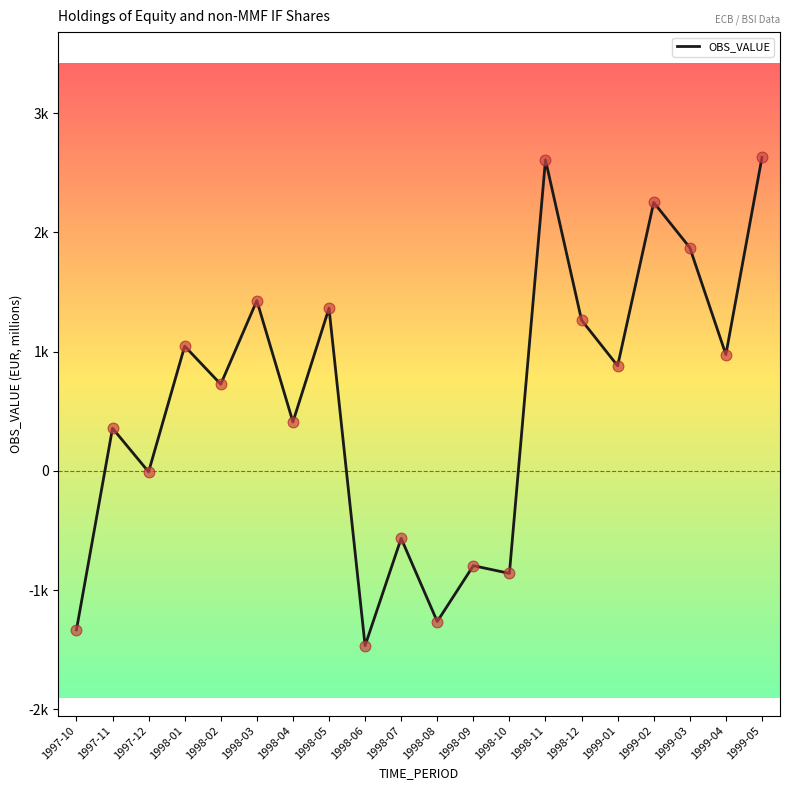

Approximately how many times larger is the value at 1999-01 compared to 1999-03?

0.5